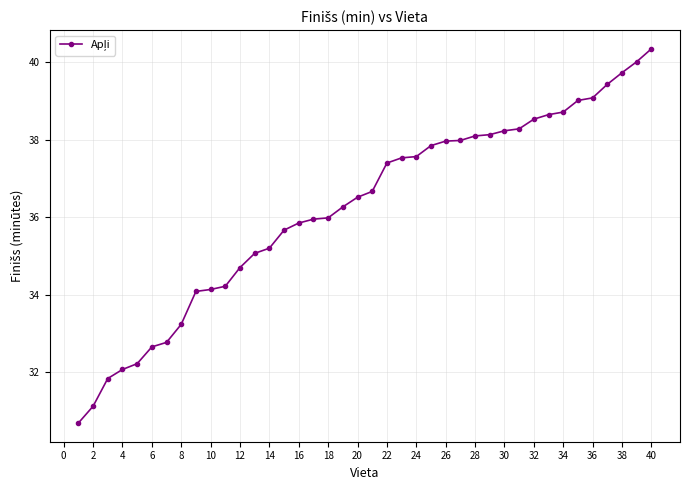

What is the sum of all values?

1449.5